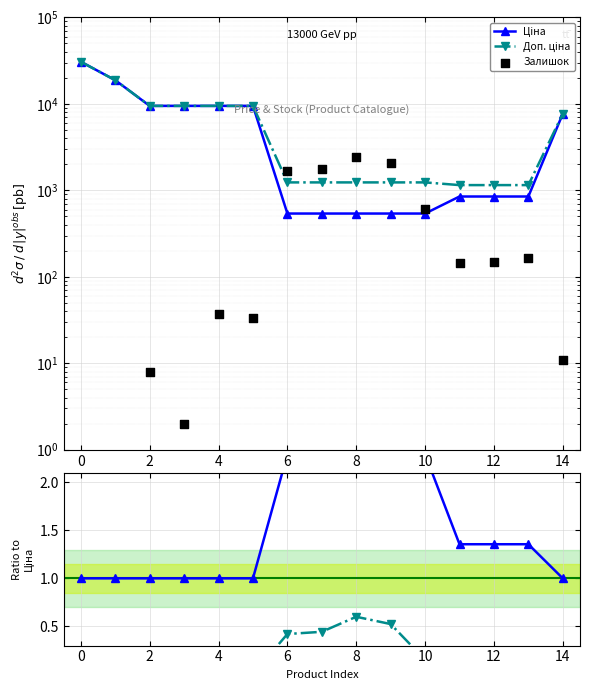

Which series reaches the minimum Y coordinate?

Залишок